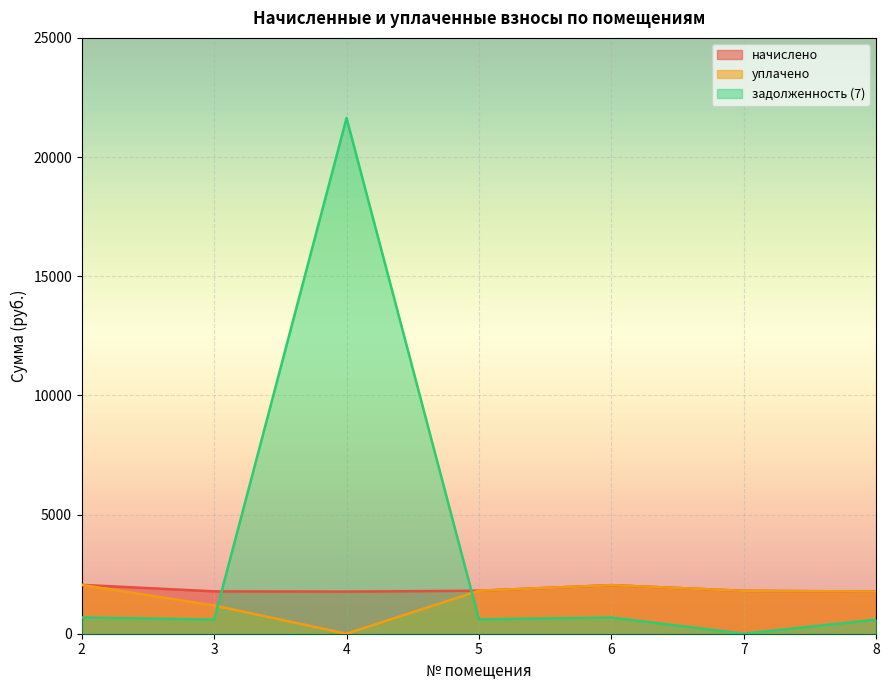

True or false: уплачено and начислено cross at least once.

False